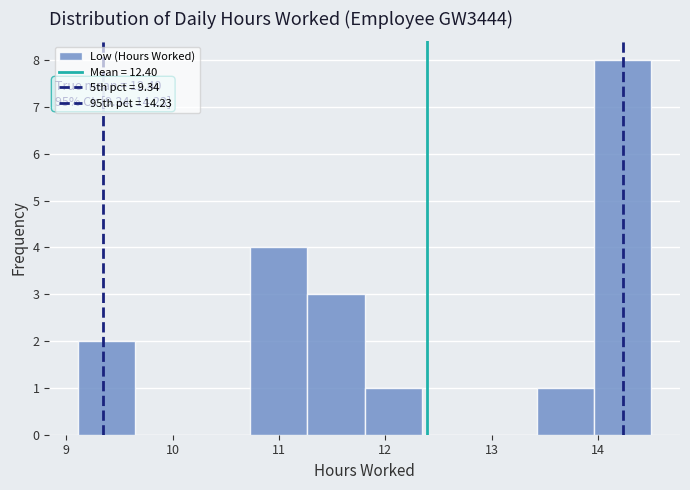

Which range on the x-axis has the tallest bar?

14.0 to 14.5